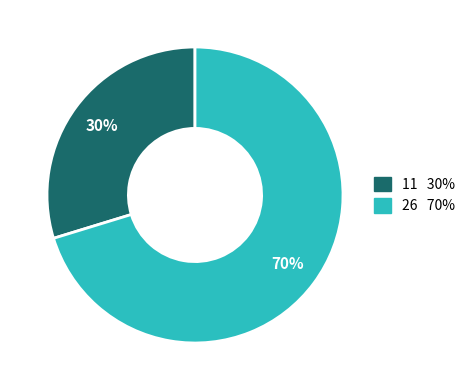

Approximately how many times larger is the value at 11 compared to 26?

0.4